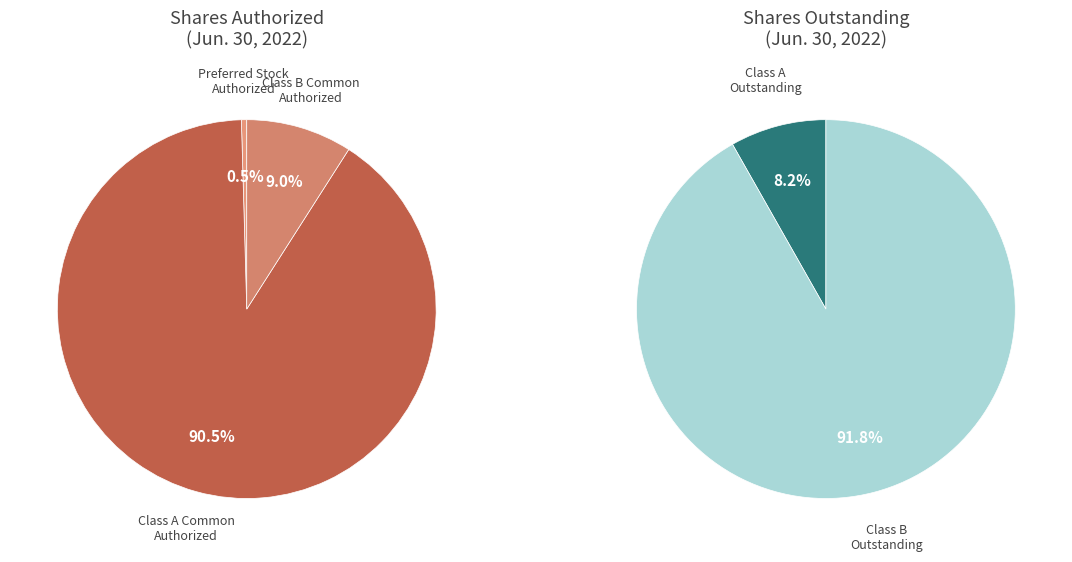

True or false: Class B Common Stock Authorized accounts for 15% of the total.

False